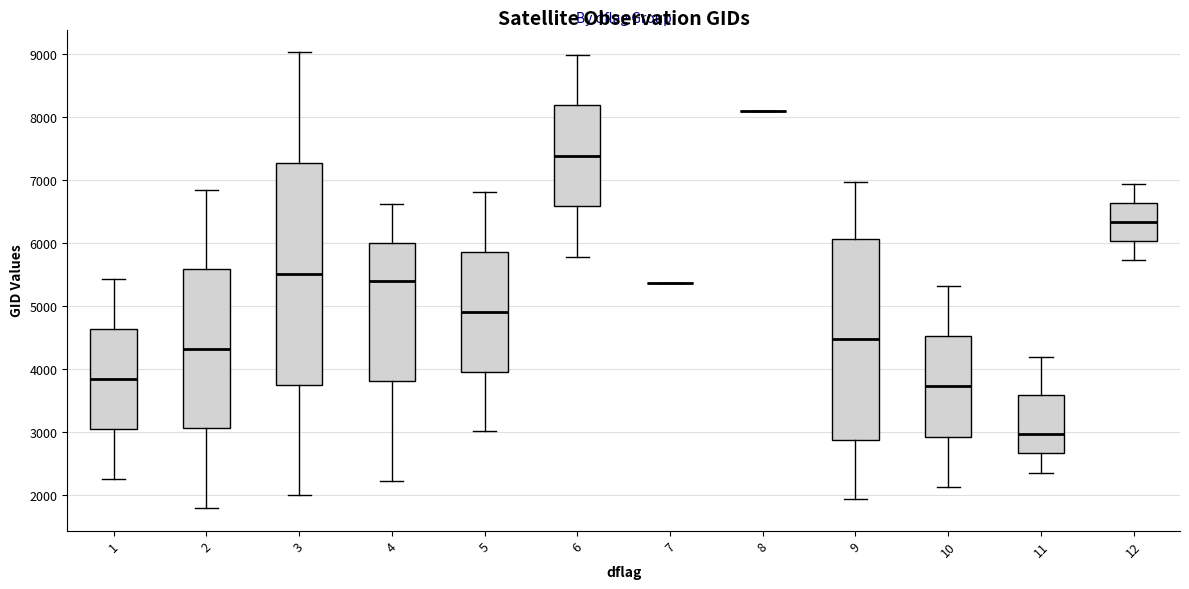

Where does the lower whisker of the box at x = 12 end on the y-axis? The values are not printed on the chart, so give them approximately, as read against the axis.

5700